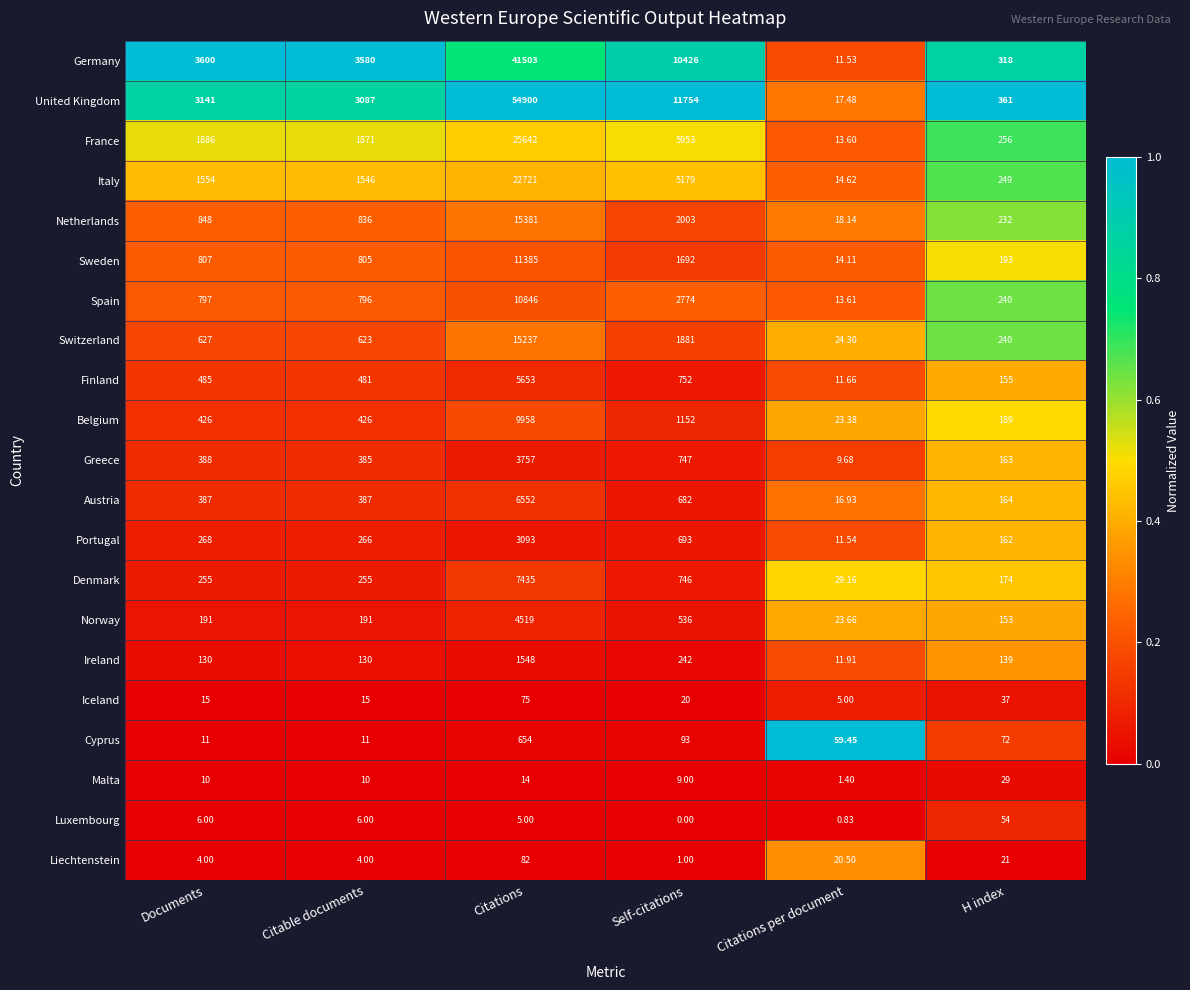

Is the value of Luxembourg at Citations greater than the value of Germany at Self-citations?

No